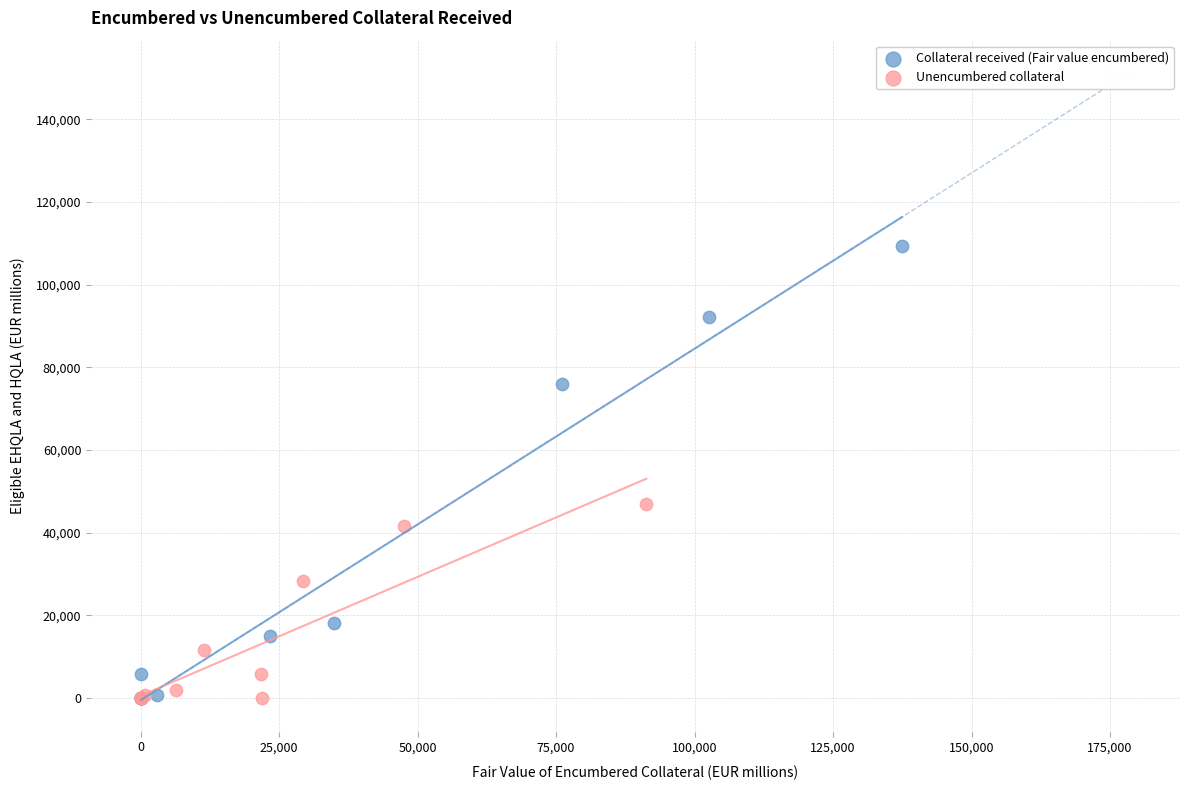

Which series contains the highest Y value?

Collateral received (Fair value encumbered)